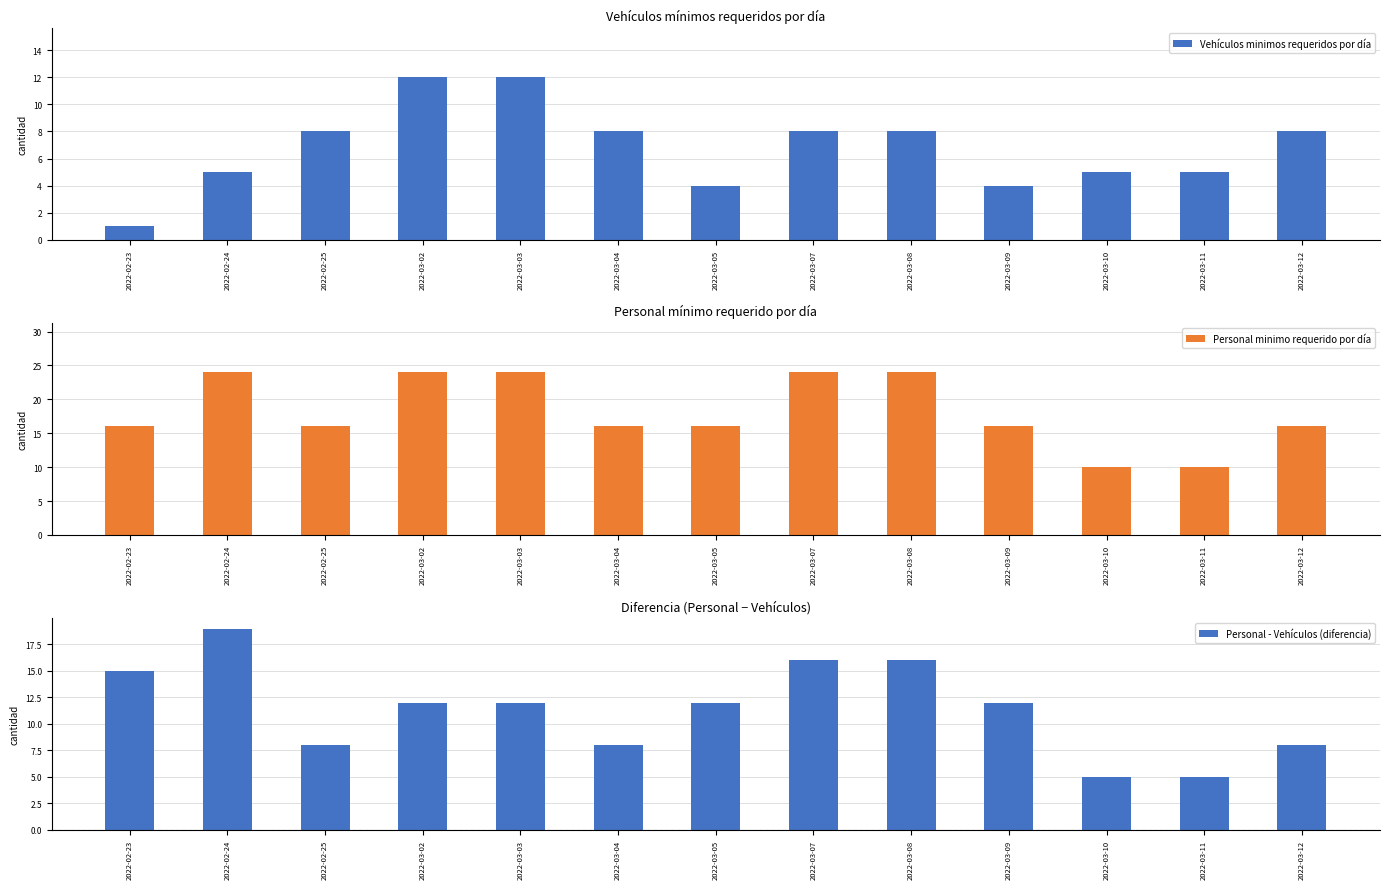

Between 2022-02-24 and 2022-03-04, which is larger?

2022-03-04